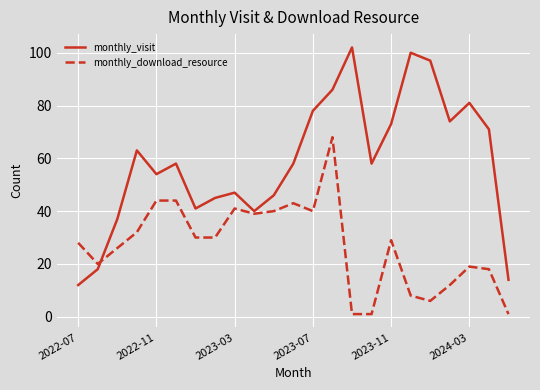

What is the lowest value of the monthly_visit series?

12